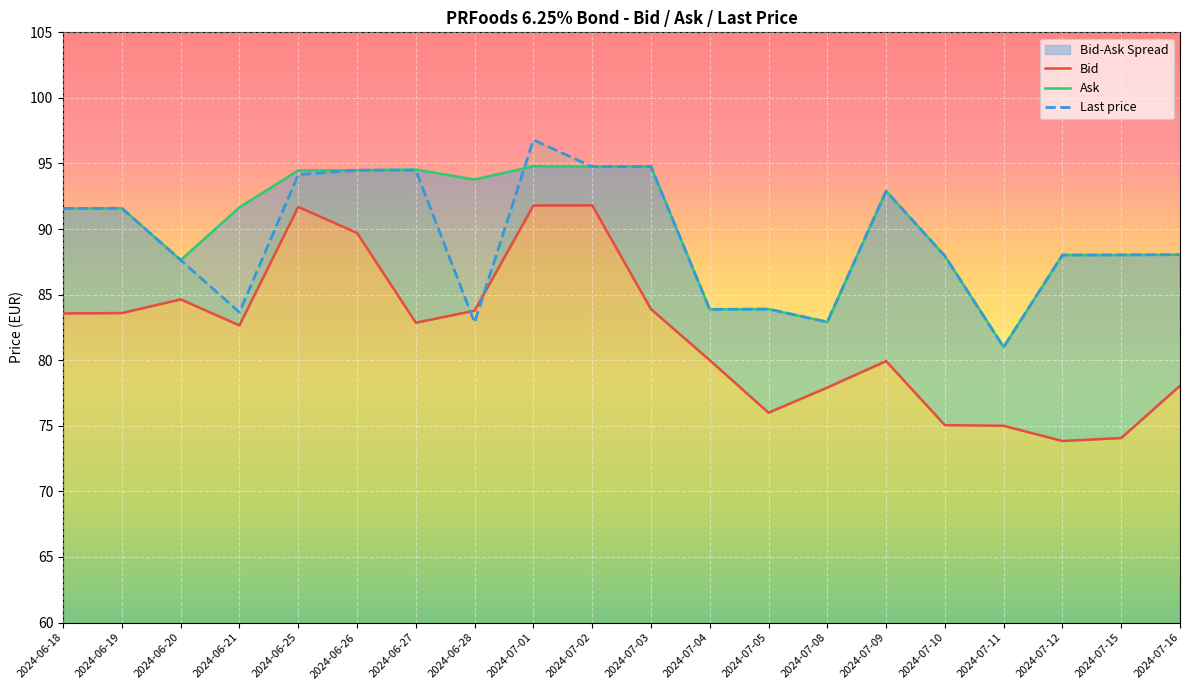

Is it true that Bid equals 148.3 at 2024-06-21?

False